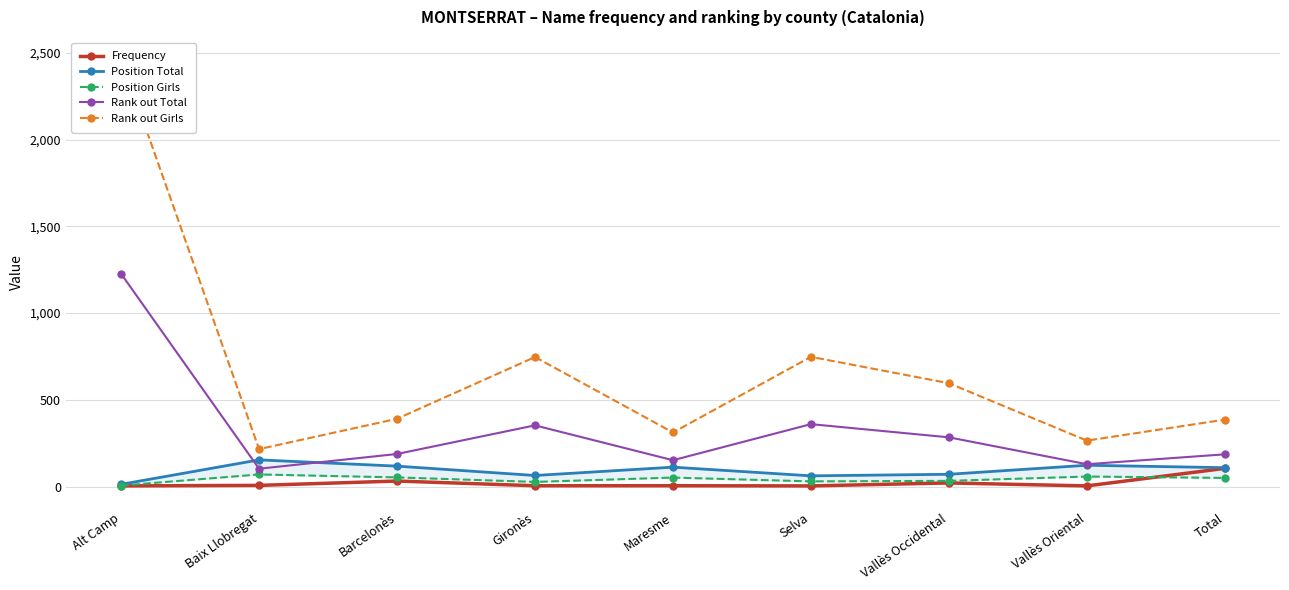

What is the difference between the Position Total values at Maresme and Barcelonès?

6